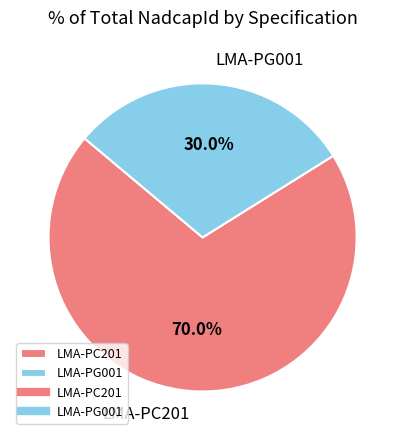

What percentage is the LMA-PC201 slice, to the nearest percent?

70%